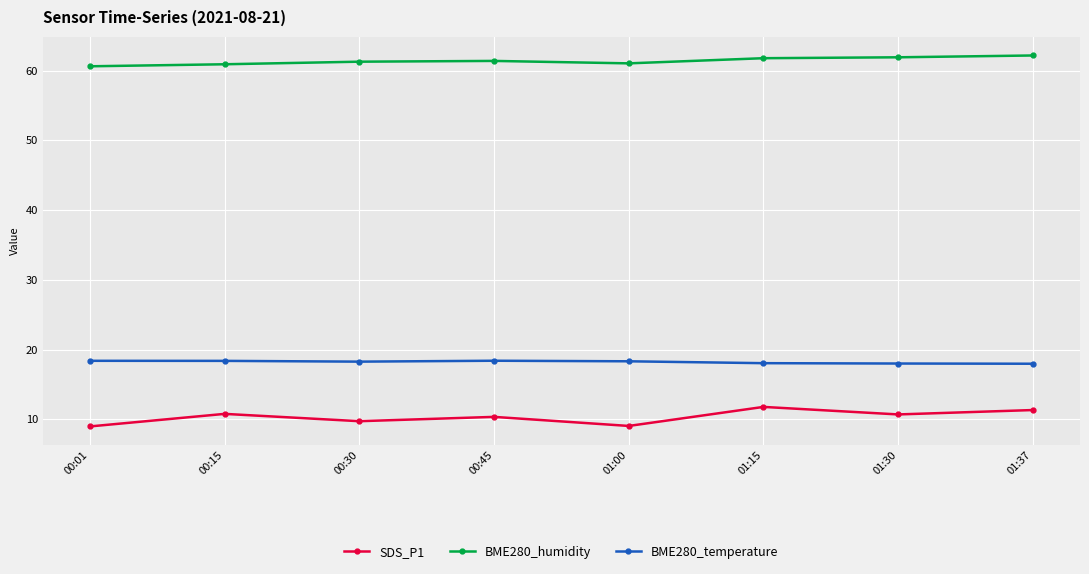

What are all the series names shown in the legend?

SDS_P1, BME280_humidity, BME280_temperature